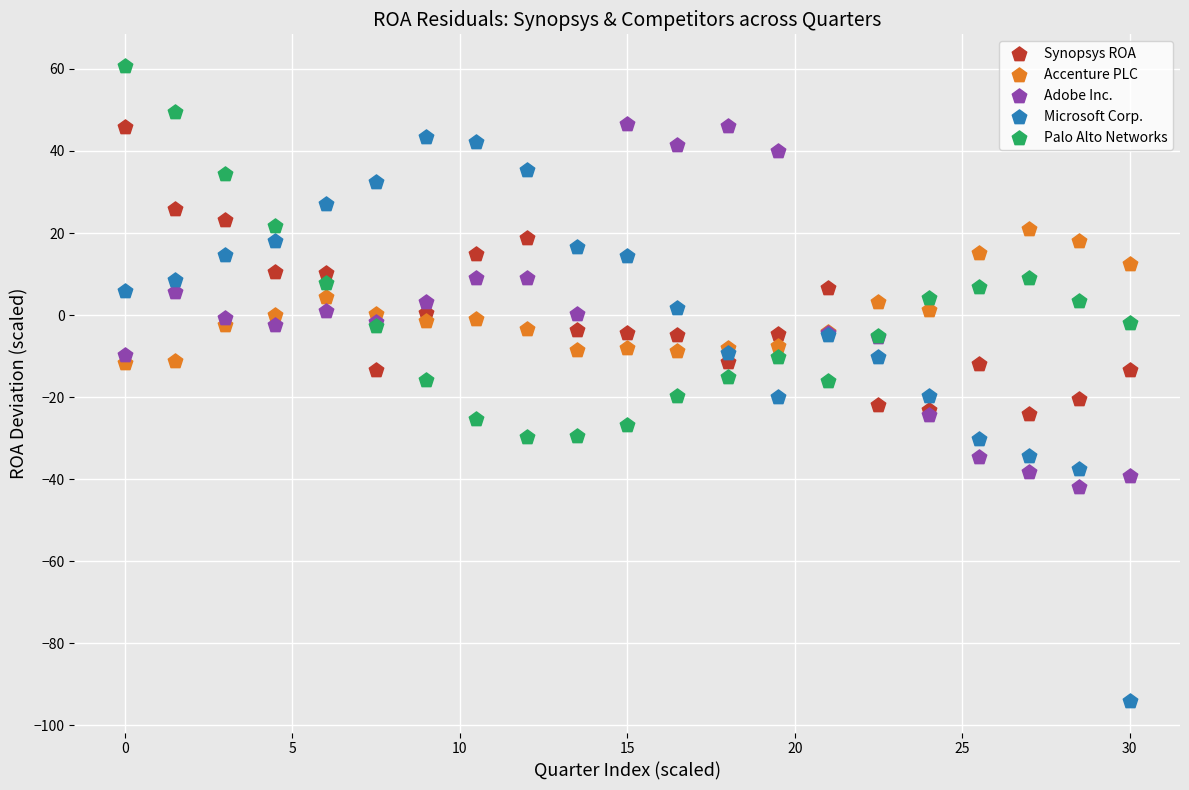

Which series reaches the minimum Y coordinate?

Microsoft Corp.